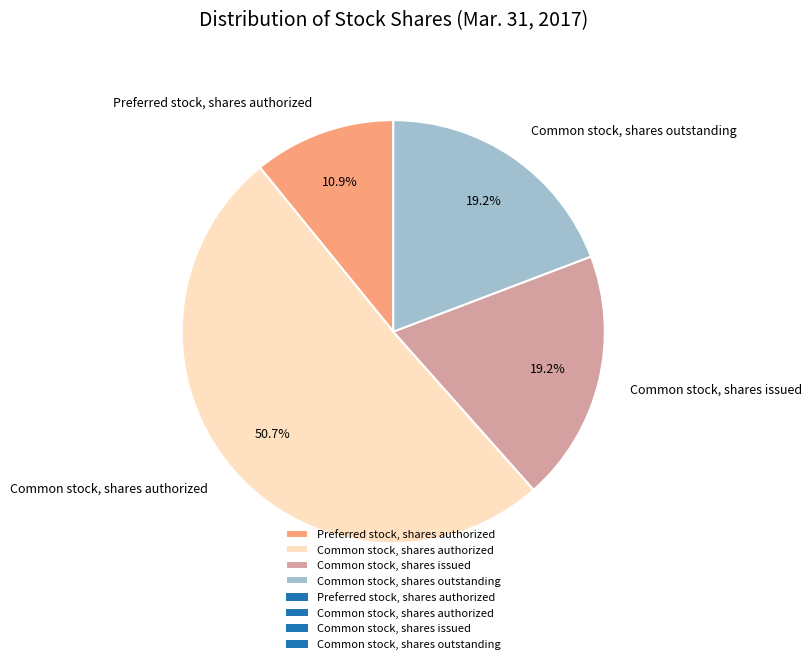

What is the ratio of the value at Common stock, shares outstanding to the value at Common stock, shares issued?

1.0